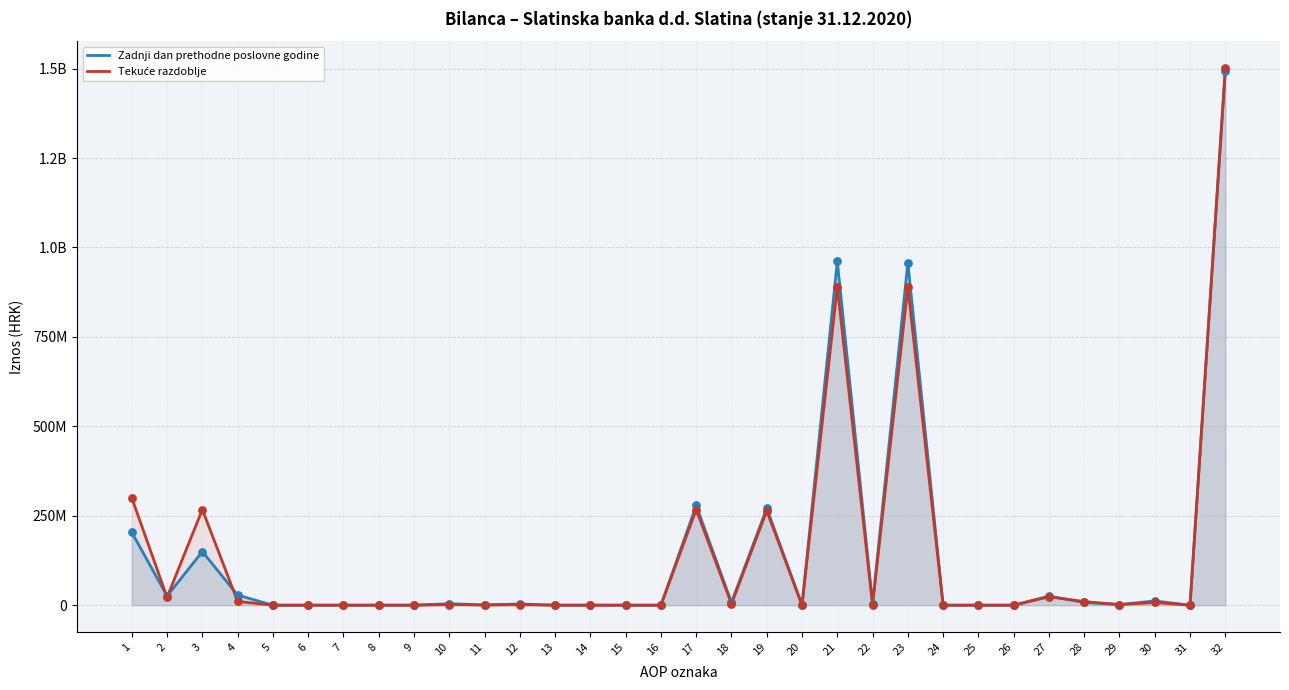

Is the value of Zadnji dan prethodne poslovne godine at 3 greater than the value of Tekuće razdoblje at 32?

No